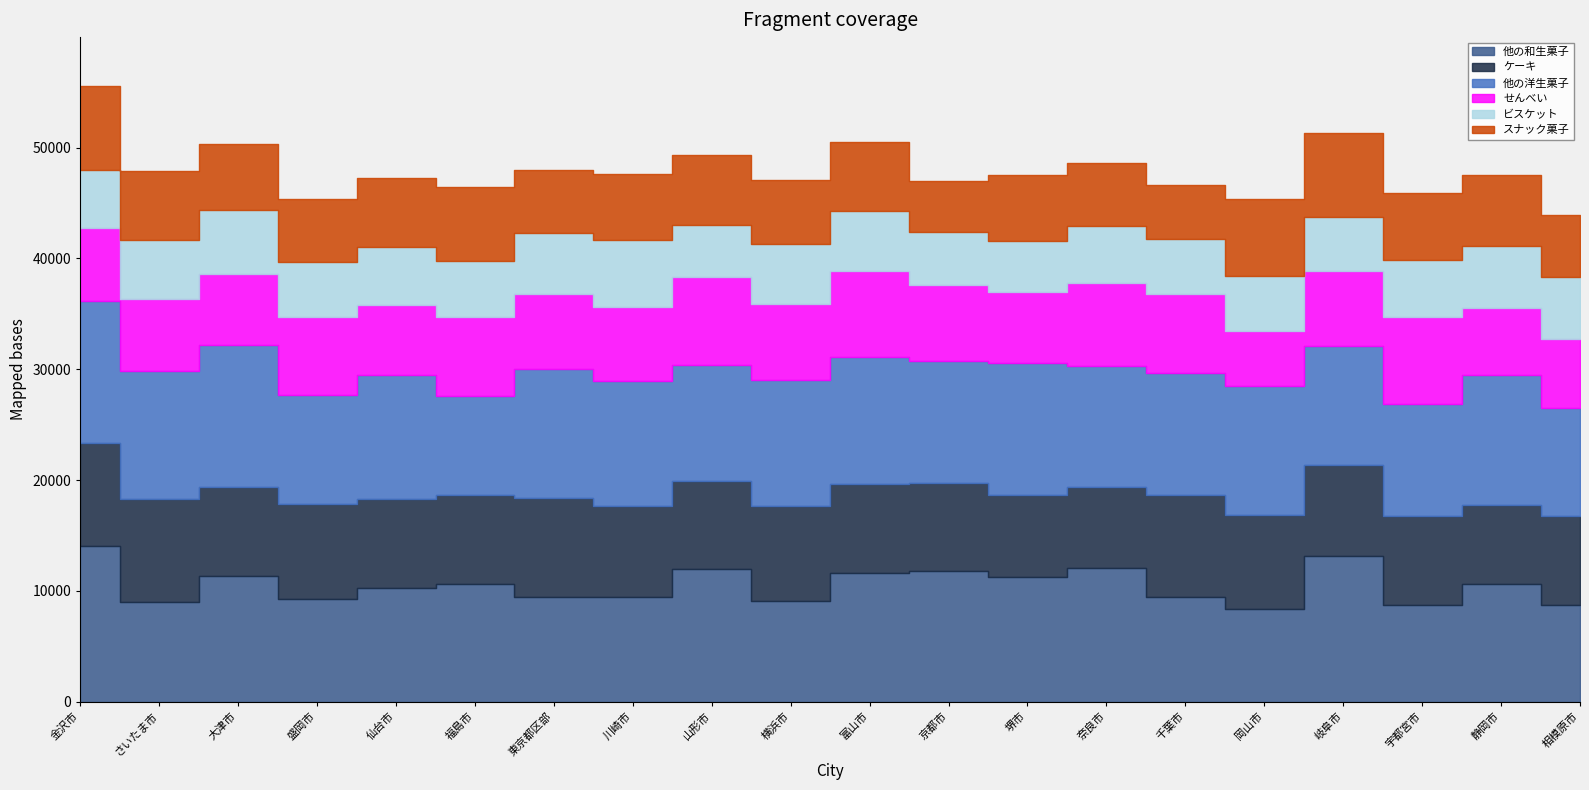

What are all the series names shown in the legend?

他の和生菓子, ケーキ, 他の洋生菓子, せんべい, ビスケット, スナック菓子